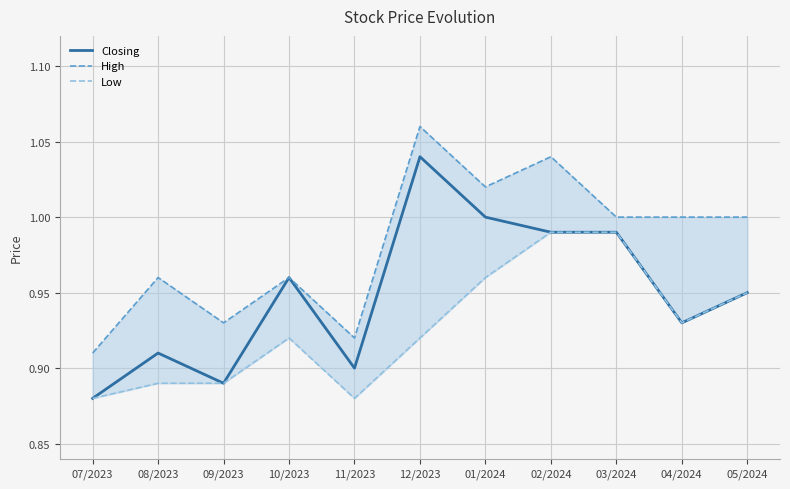

Where is High nearest to the value 0?

07/2023